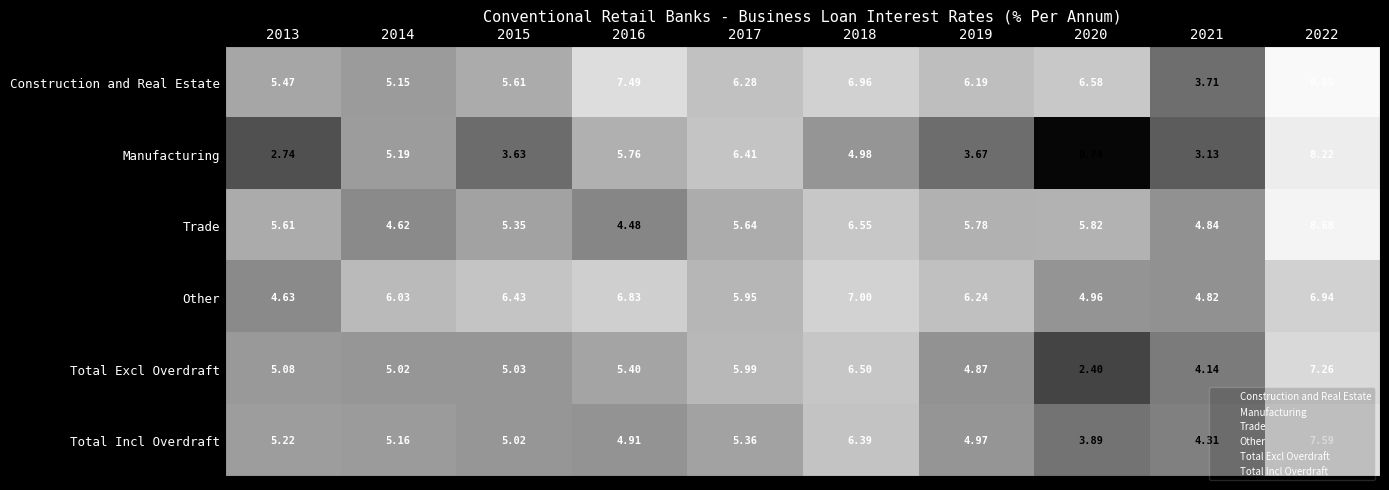

How many data points does each series have?

10